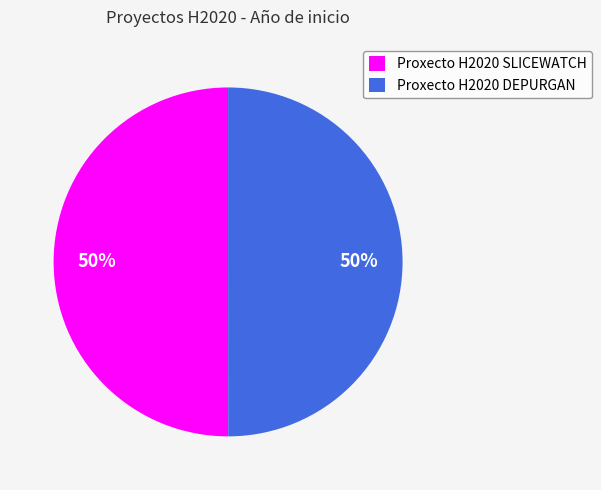

What percentage is the Proxecto H2020 SLICEWATCH slice, to the nearest percent?

50%